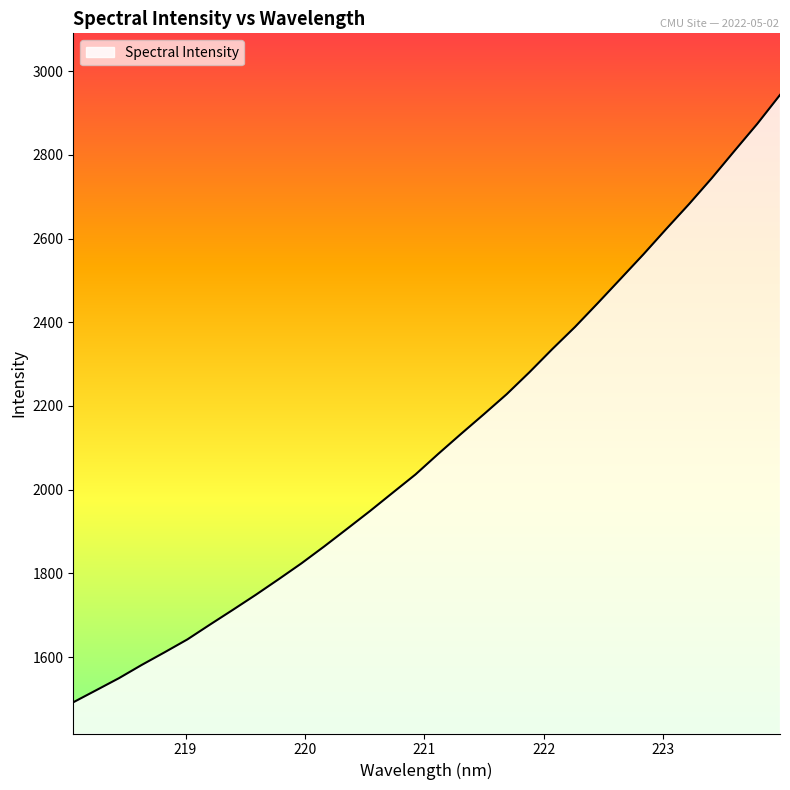

What is the difference between the maximum and minimum values?

1451.1